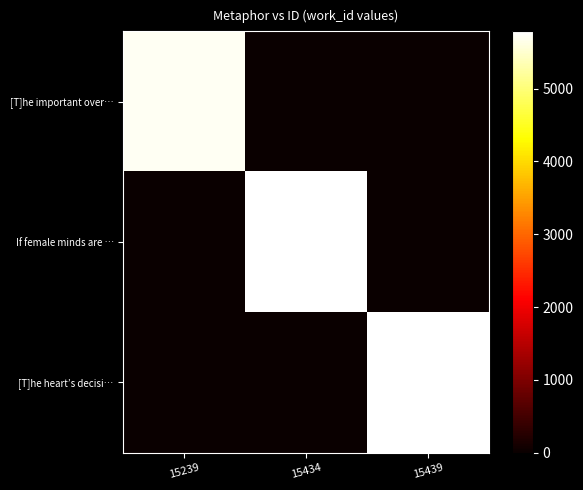

What is the spread (max minus min) of values at 15239?

5711